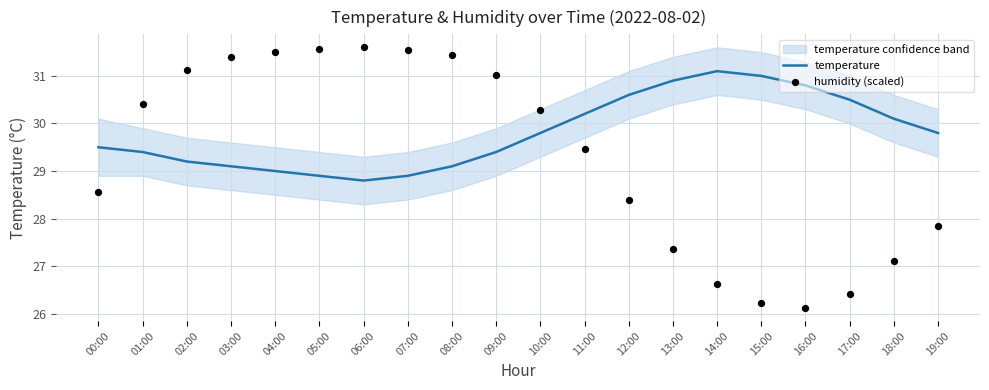

Which series has the widest spread of Y values?

humidity (scaled)